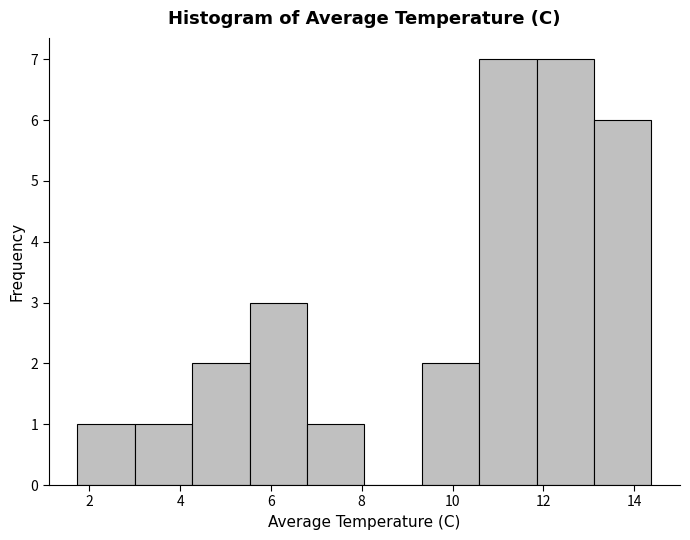

Reading left to right, transcribe this chart: for each bar, give the range it covers on the x-axis and its height. Neither the bar edges nor the heights are printed on the chart, so give them approximately, as read against the axes.

1.8 to 3.0: 1
3.0 to 4.2: 1
4.2 to 5.6: 2
5.6 to 6.8: 3
6.8 to 8.0: 1
8.0 to 9.4: 0
9.4 to 10.6: 2
10.6 to 11.8: 7
11.8 to 13.2: 7
13.2 to 14.4: 6